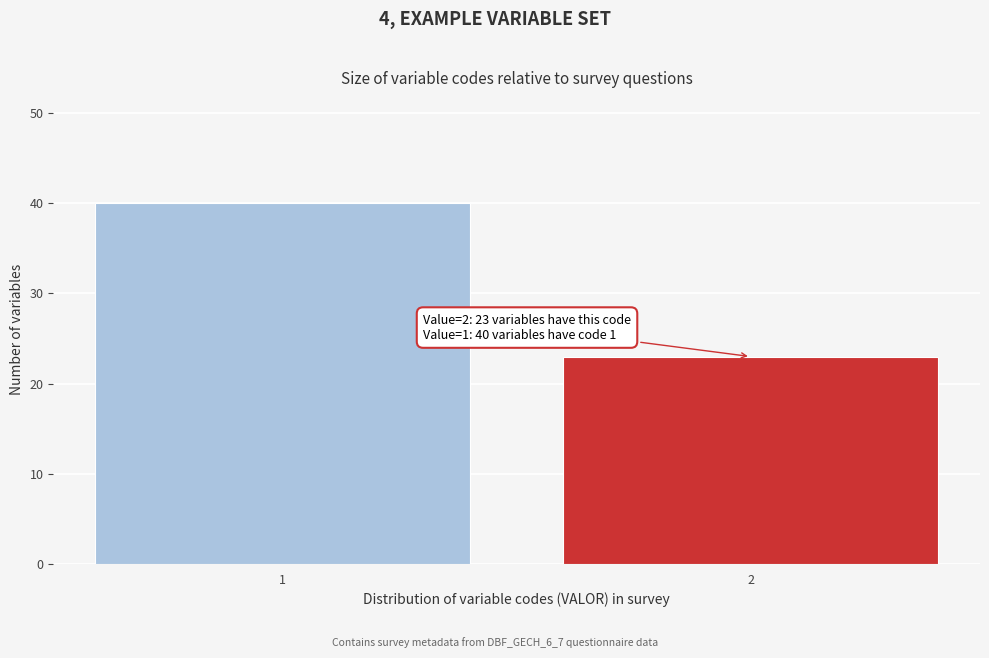

Reading left to right, list all the values displayed in this chart.

40	23